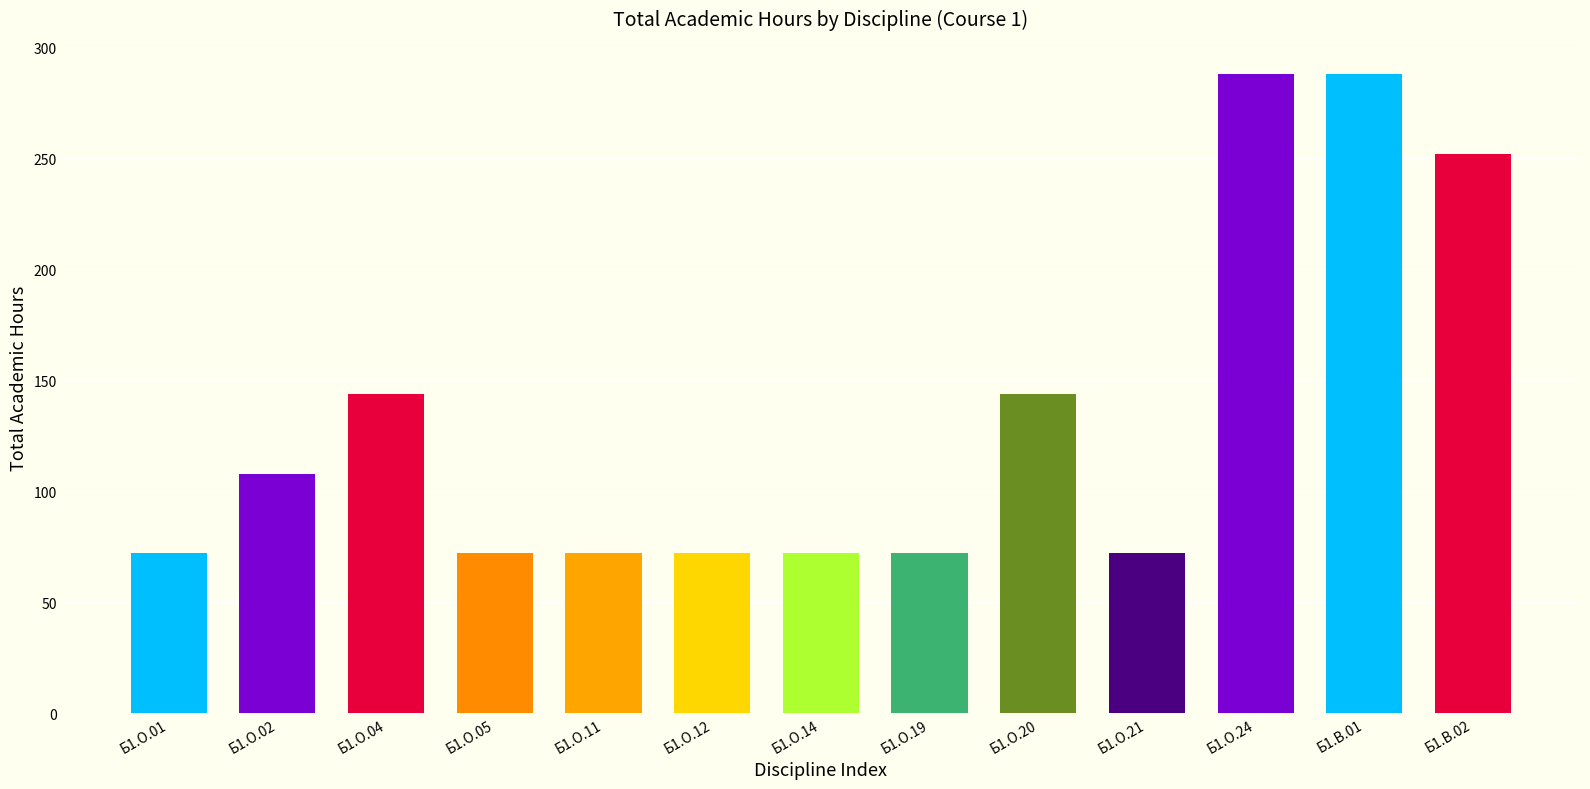

Are the bars grouped side by side (vs. stacked)?

No